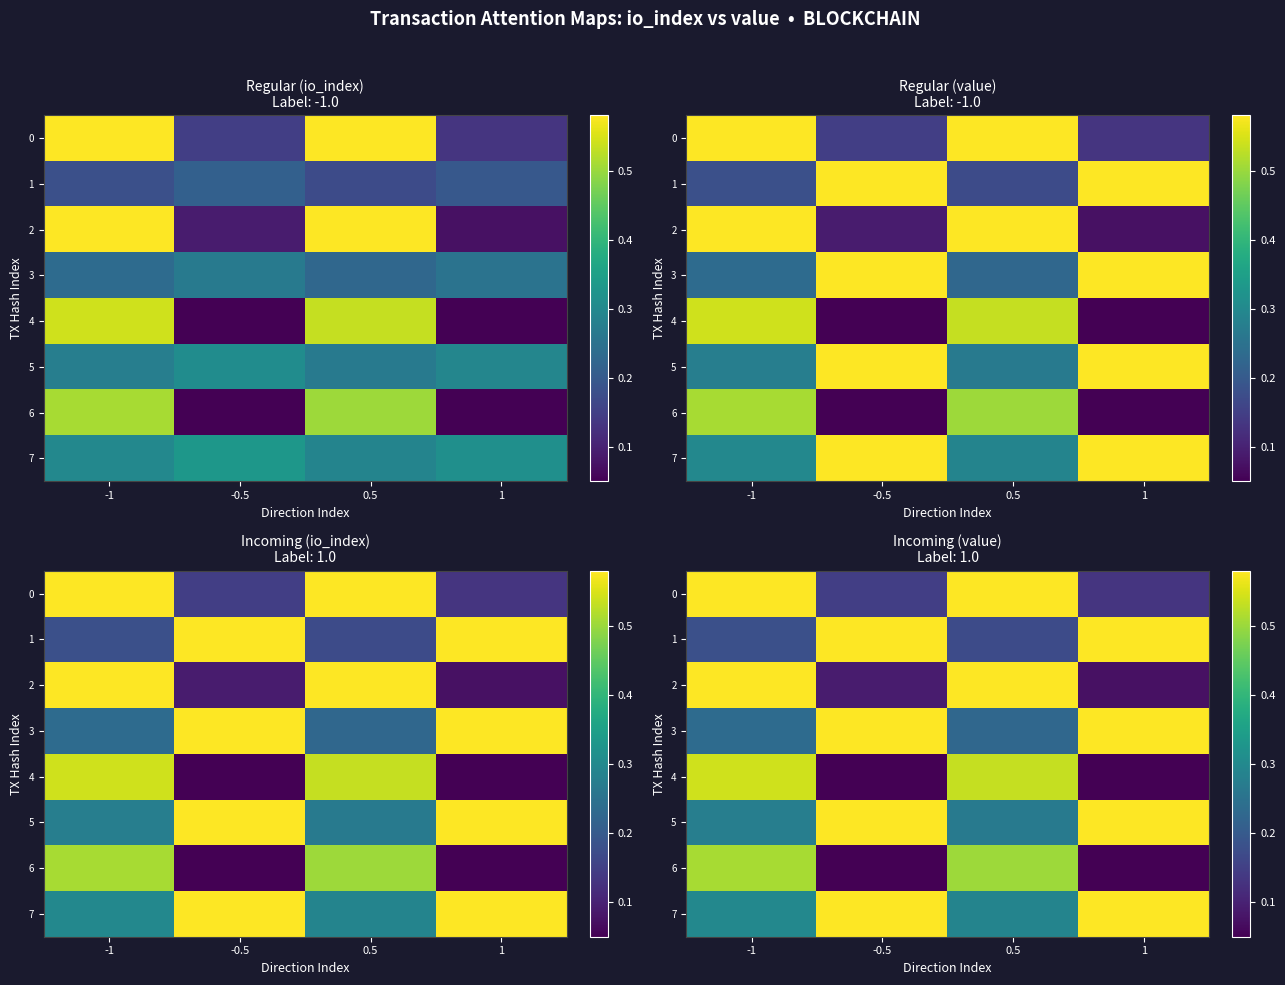

Is the value of 0 at 0.5 greater than the value of 3 at -0.5?

No